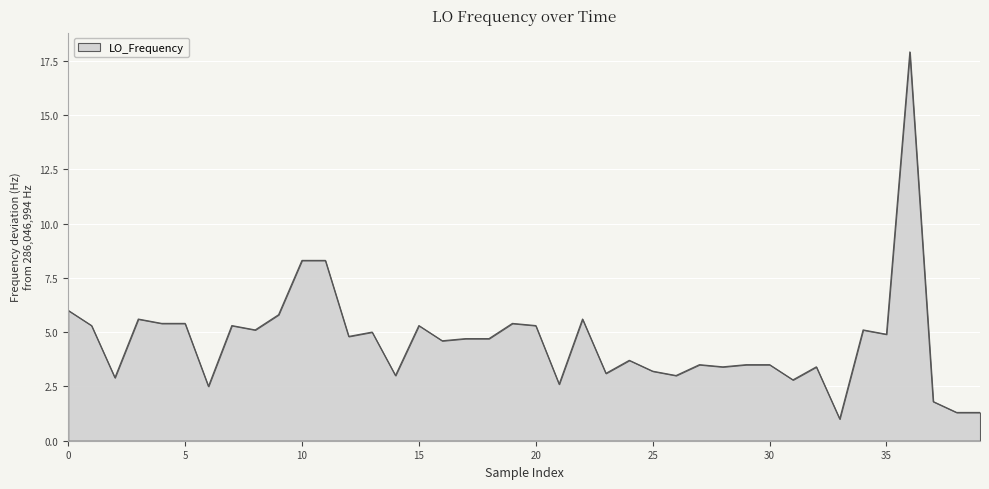

Count the number of data series in this chart.

1